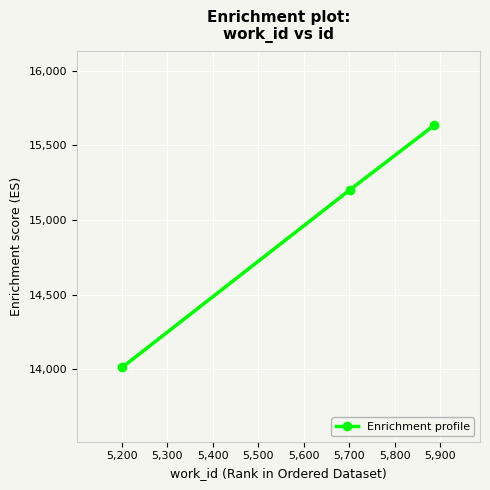

What is the difference between the maximum and minimum values?

1623